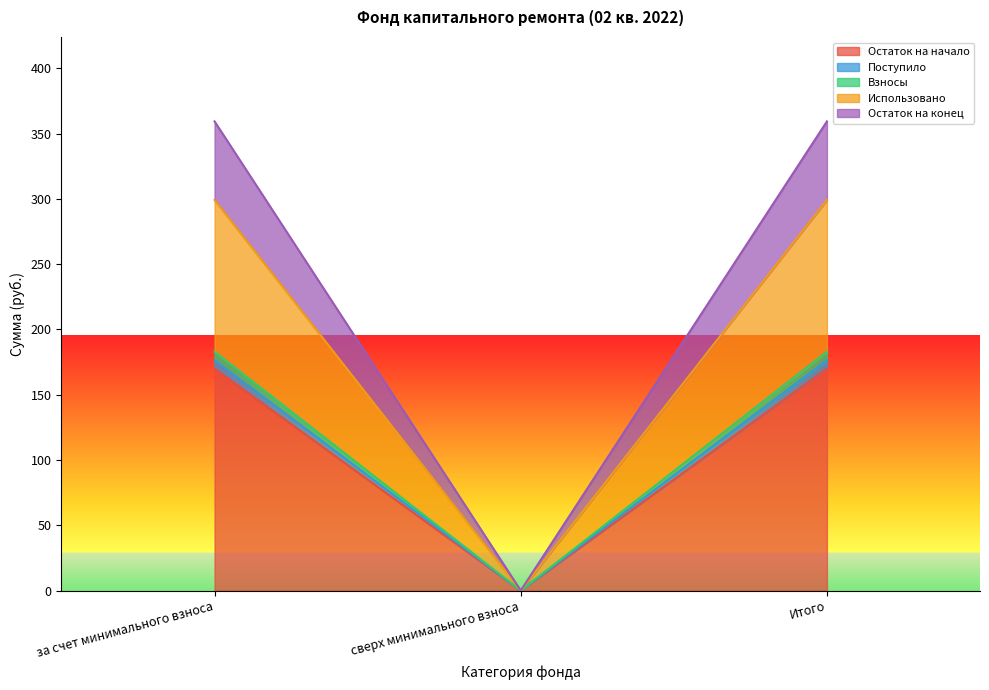

Reading left to right, transcribe all the data shown in this chart.

Остаток на начало: 299.1	0.0	299.1
Поступило: 170.0	0.0	170.0
Взносы: 176.4	0.0	176.4
Использовано: 182.9	0.0	182.9
Остаток на конец: 359.3	0.0	359.3